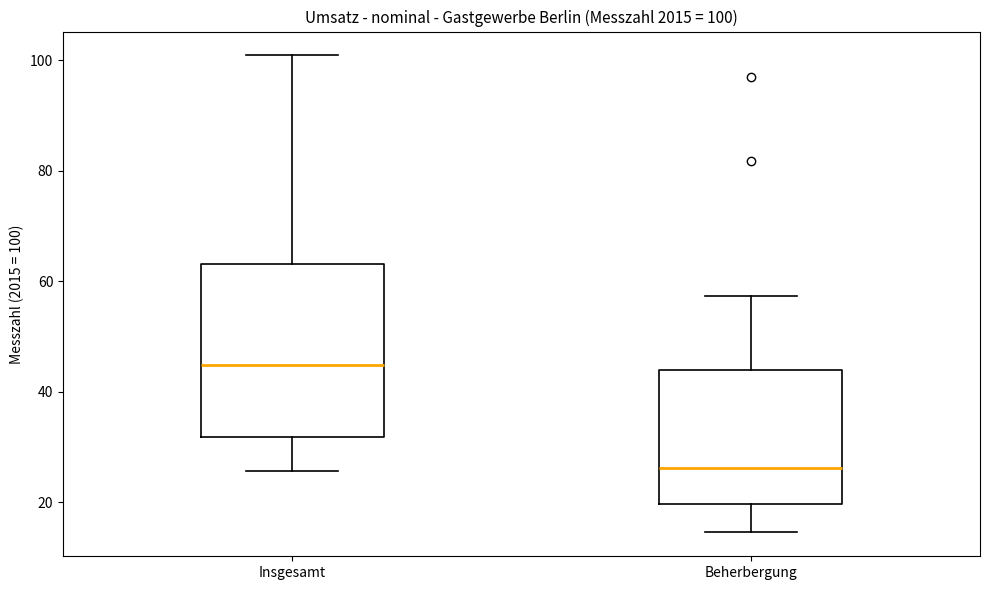

Which box has the highest median line?

Insgesamt